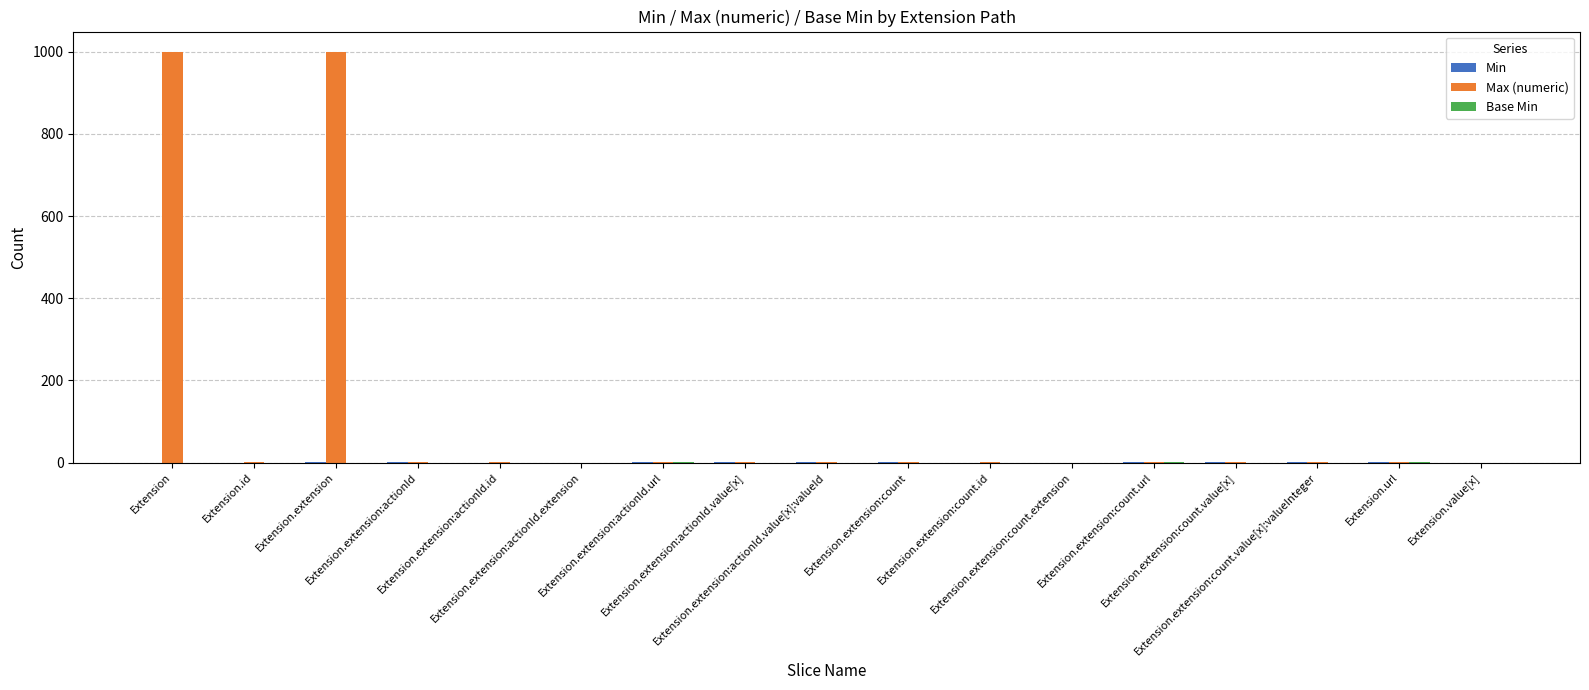

Which series has the largest total across all categories?

Max (numeric)